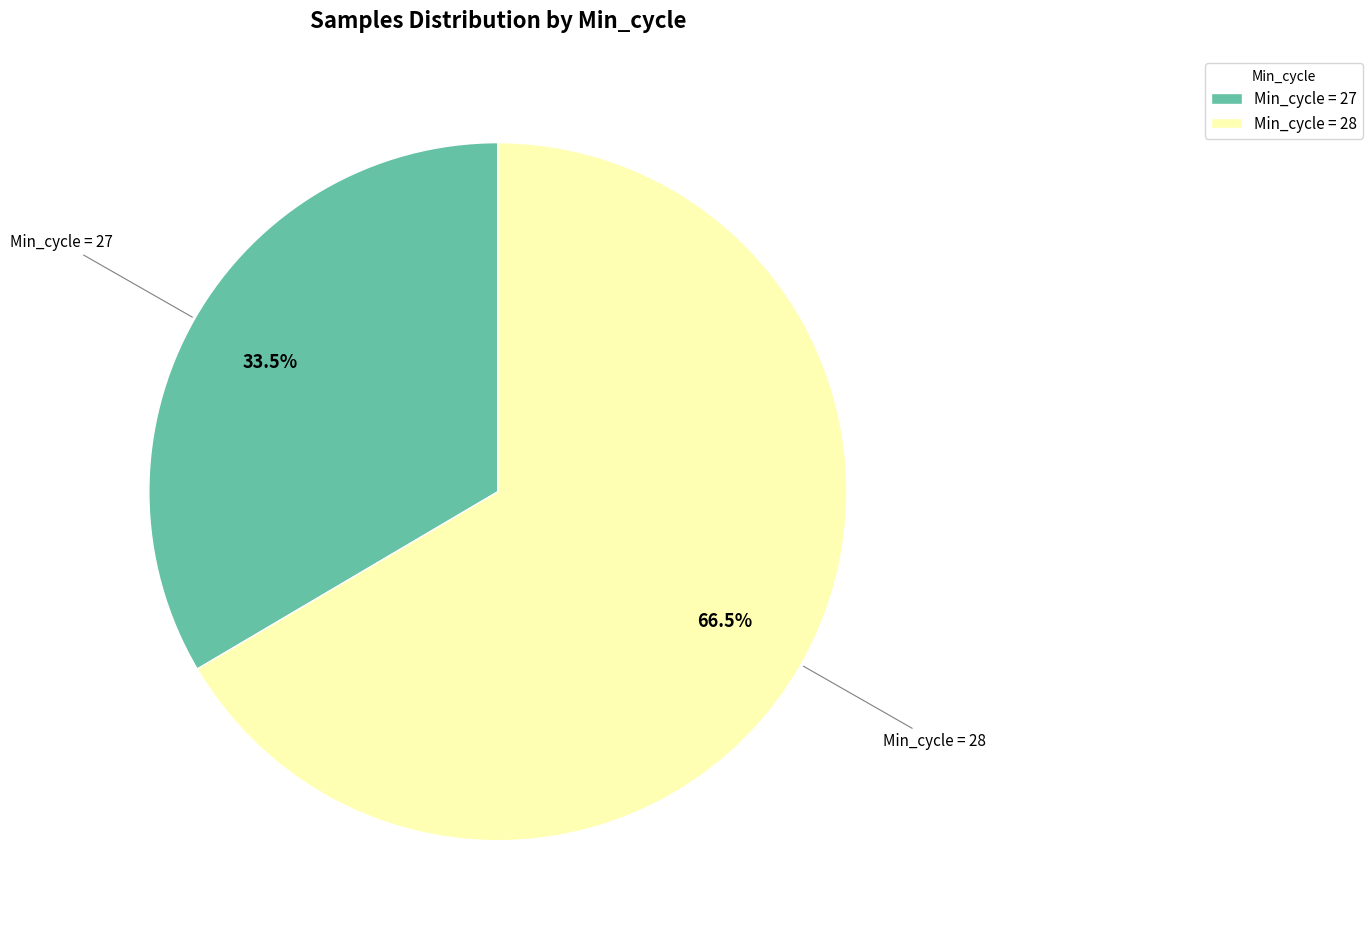

Between Min_cycle = 27 and Min_cycle = 28, which is larger?

Min_cycle = 28